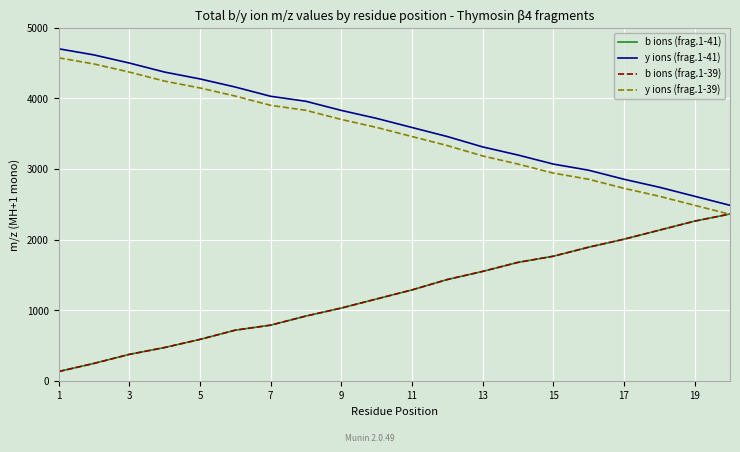

What is the label of the 7th point from the left?

7